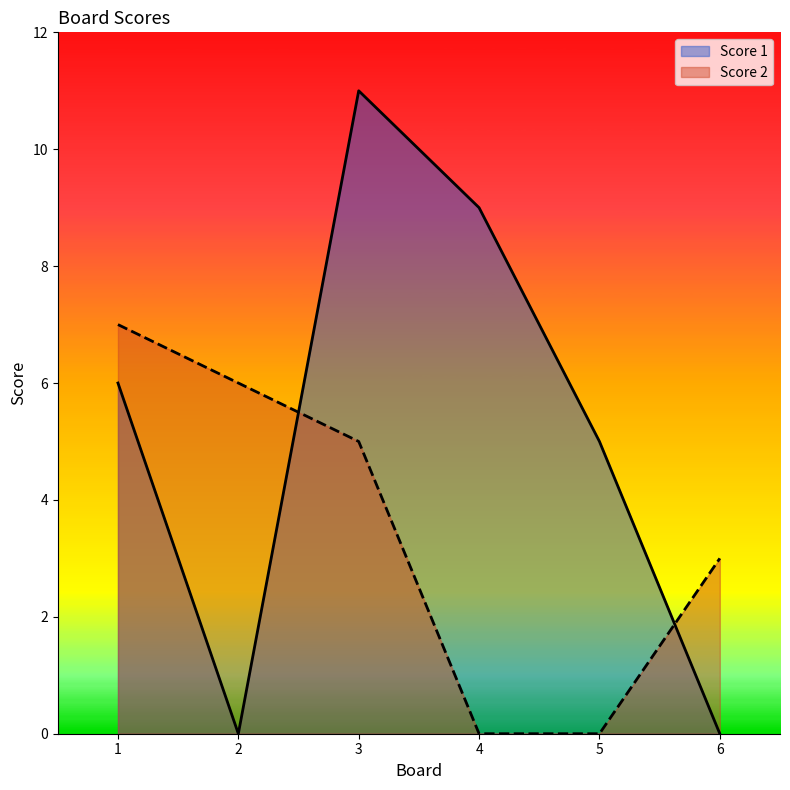

List the series in order of their overall mean, highest first.

Score 1, Score 2